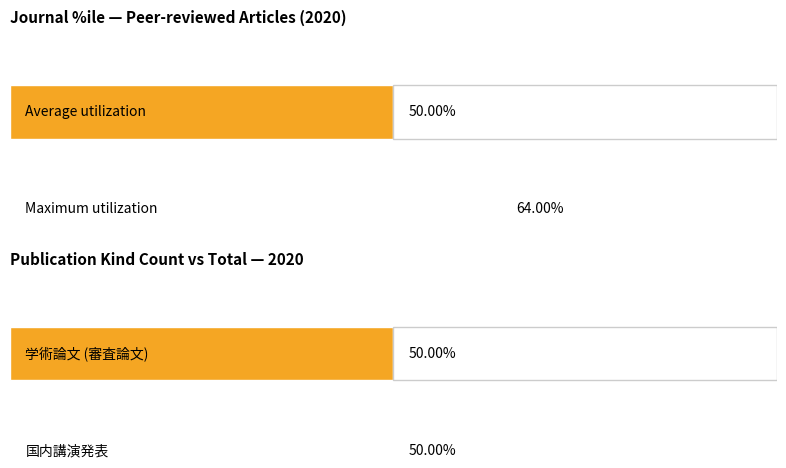

What is the maximum value shown in the chart?

64